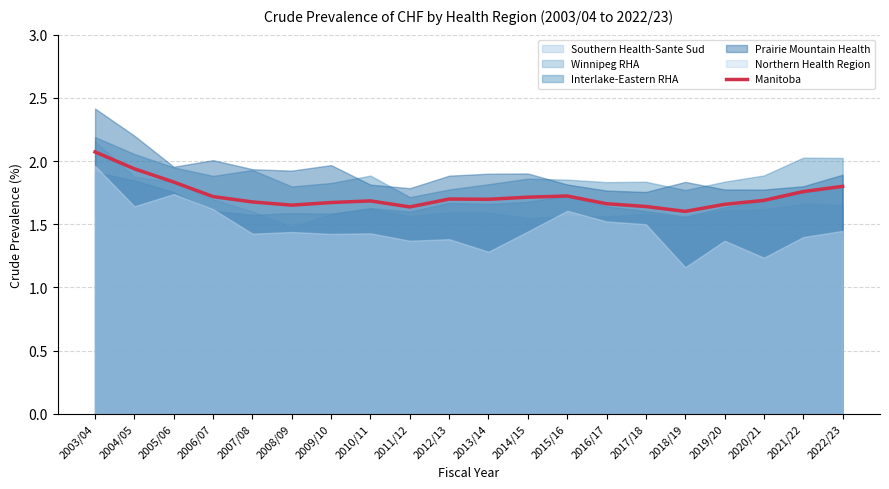

Reading right to left, what are all the values shown in this chart?

2022/23=1.8	2021/22=1.8	2020/21=1.7	2019/20=1.7	2018/19=1.6	2017/18=1.6	2016/17=1.7	2015/16=1.7	2014/15=1.7	2013/14=1.7	2012/13=1.7	2011/12=1.6	2010/11=1.7	2009/10=1.7	2008/09=1.7	2007/08=1.7	2006/07=1.7	2005/06=1.8	2004/05=1.9	2003/04=2.1